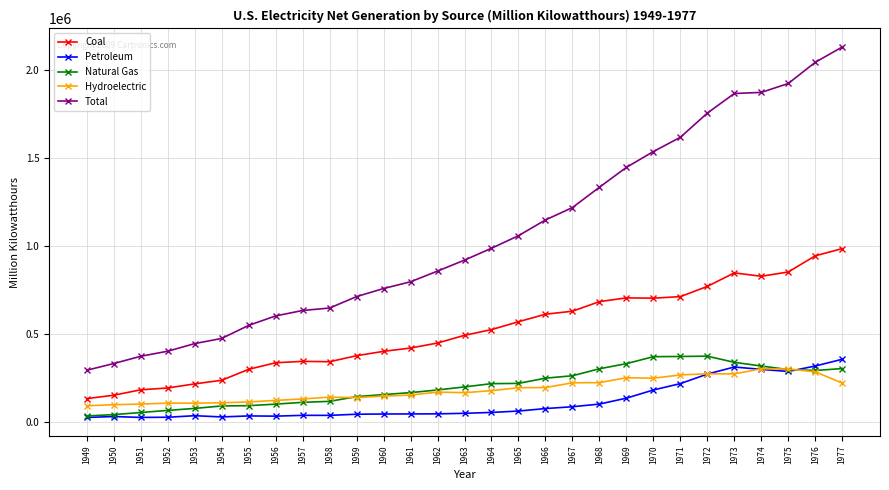

At which label does Petroleum reach its peak?

1977